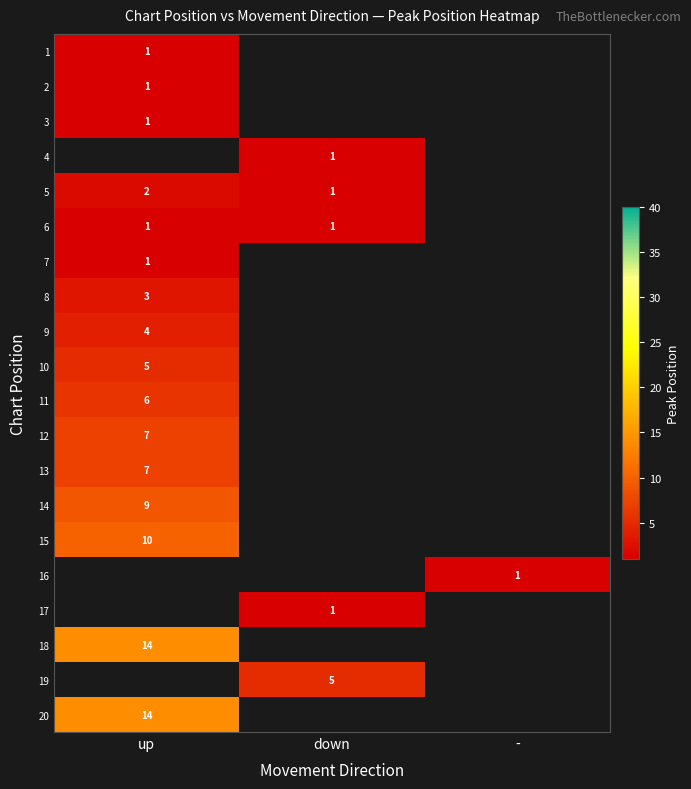

Which has a higher value, - or up?

up